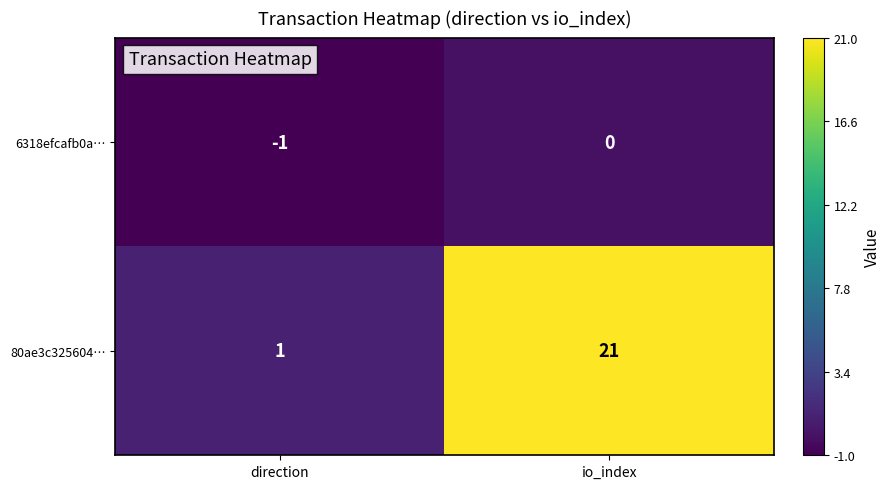

What is the smallest value displayed?

-1